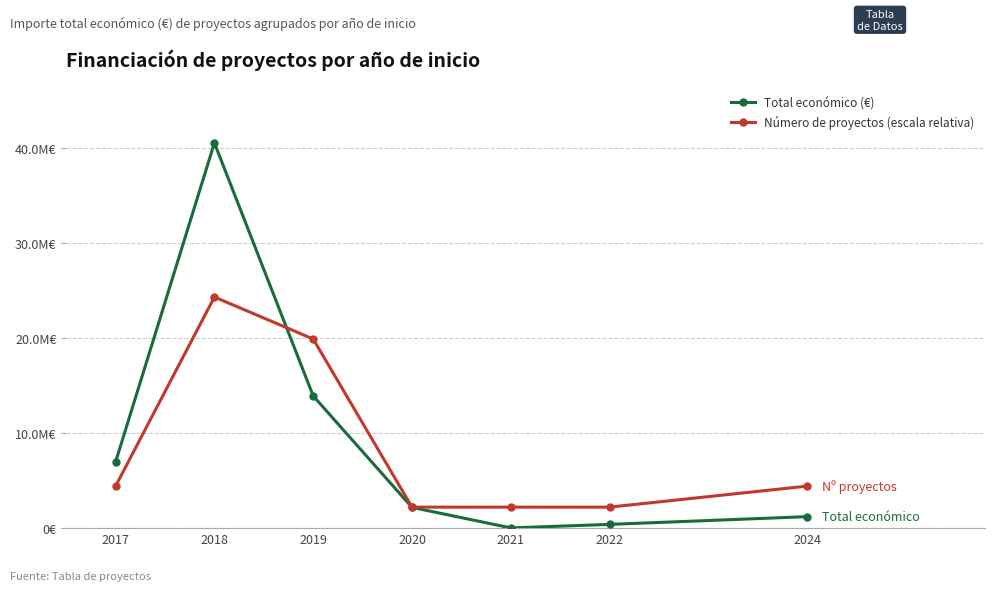

Which category has the lowest value in the Total económico (€) series?

2021